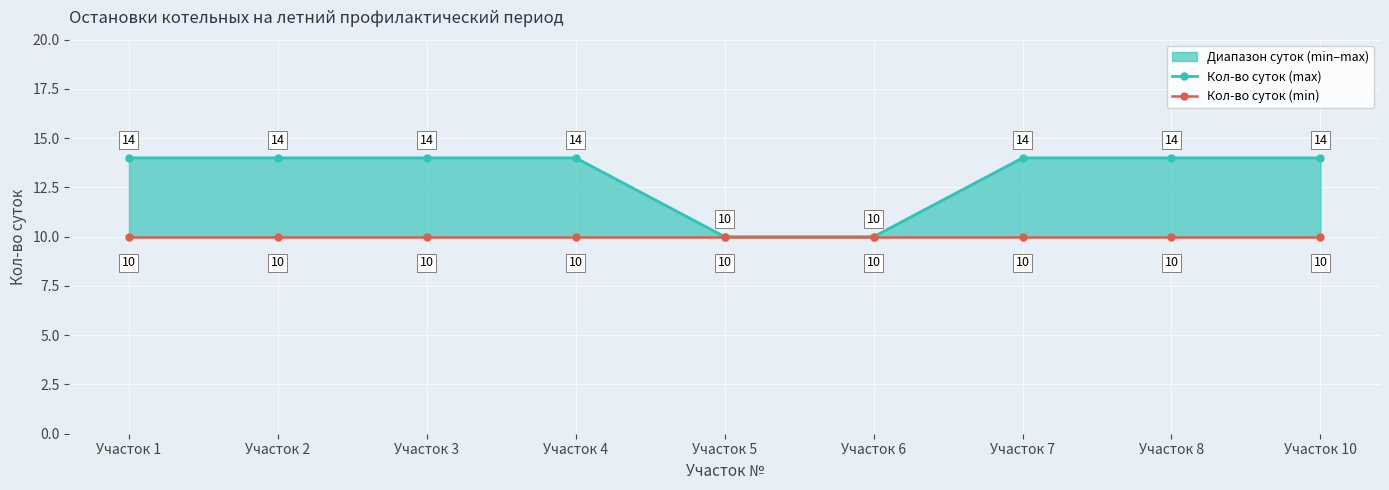

What is the difference between the highest and lowest values at Участок 10?

4